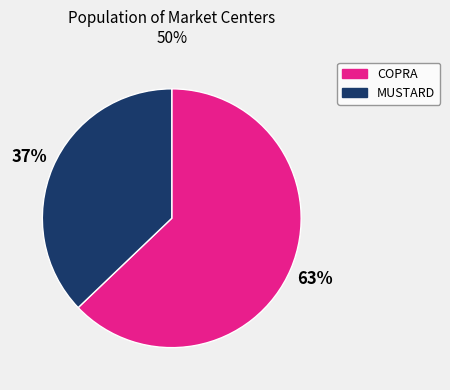

Rank the categories by value from highest to lowest.

COPRA, MUSTARD